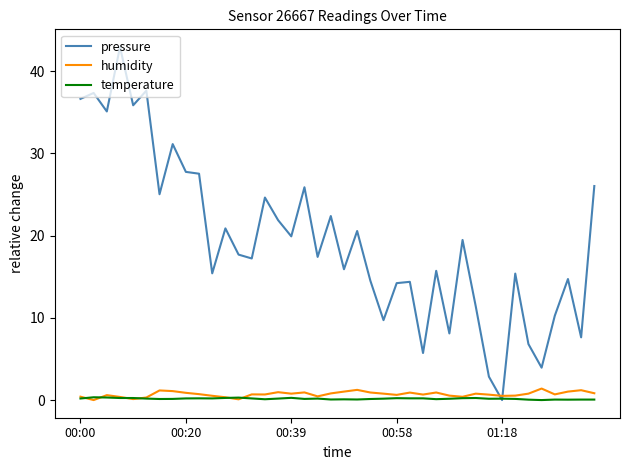

At how many categories does at least one series exceed 13?

30